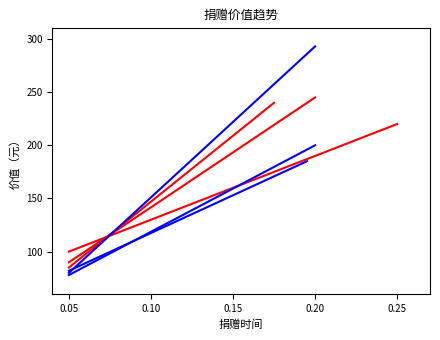

Which series has the widest spread of values?

价值线A